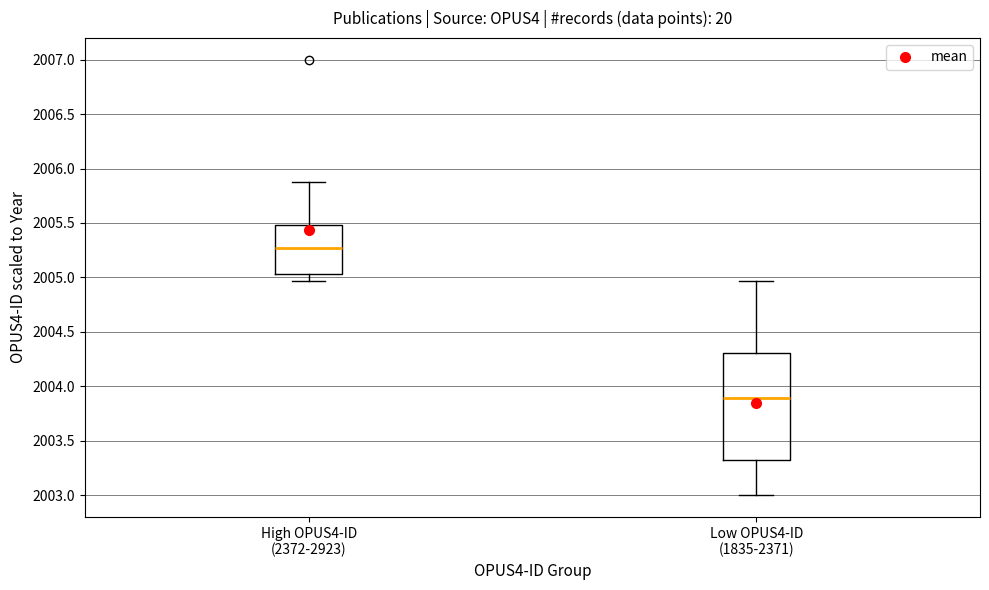

Reading left to right, read every box against the y-axis: the position of its median line, the range the box covers, and the ends of its whiskers. The values are not printed on the chart, so give them approximately, as read against the axis.

High OPUS4-ID (2372-2923): median 2005.25, box 2005.05 to 2005.50, whiskers 2004.95 to 2005.90
Low OPUS4-ID (1835-2371): median 2003.90, box 2003.30 to 2004.30, whiskers 2003.00 to 2004.95